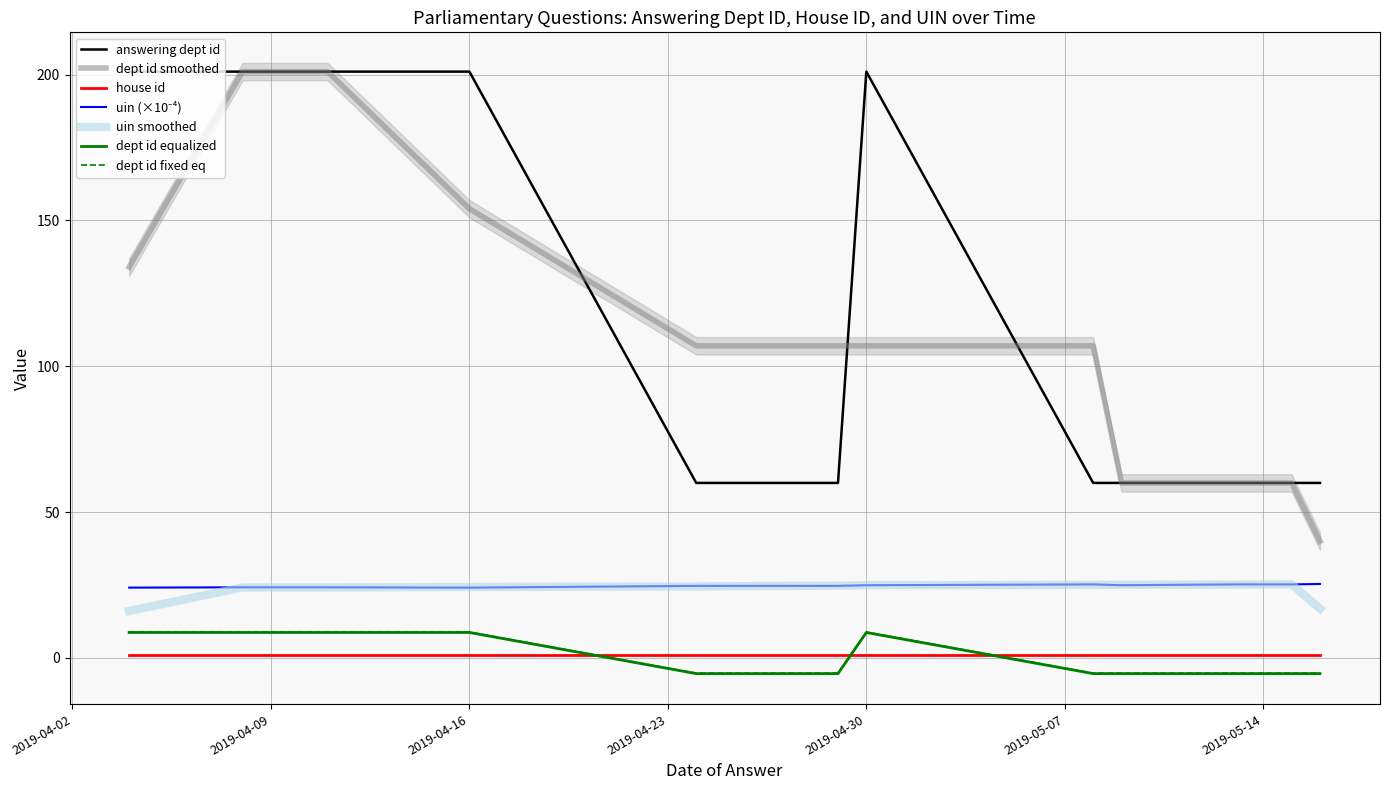

What is the difference between the second highest and second lowest values in the uin series?

1.1